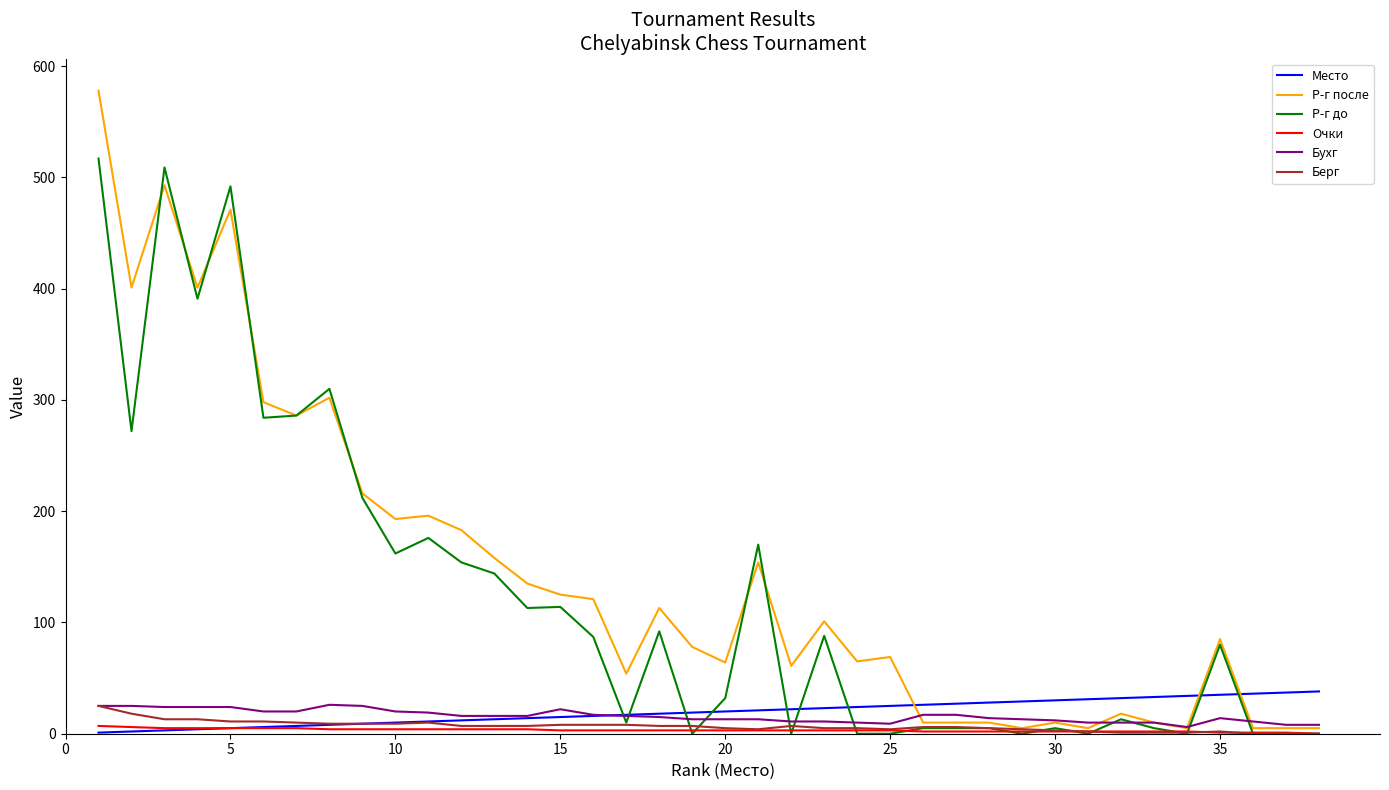

What is the highest value of the Очки series?

7